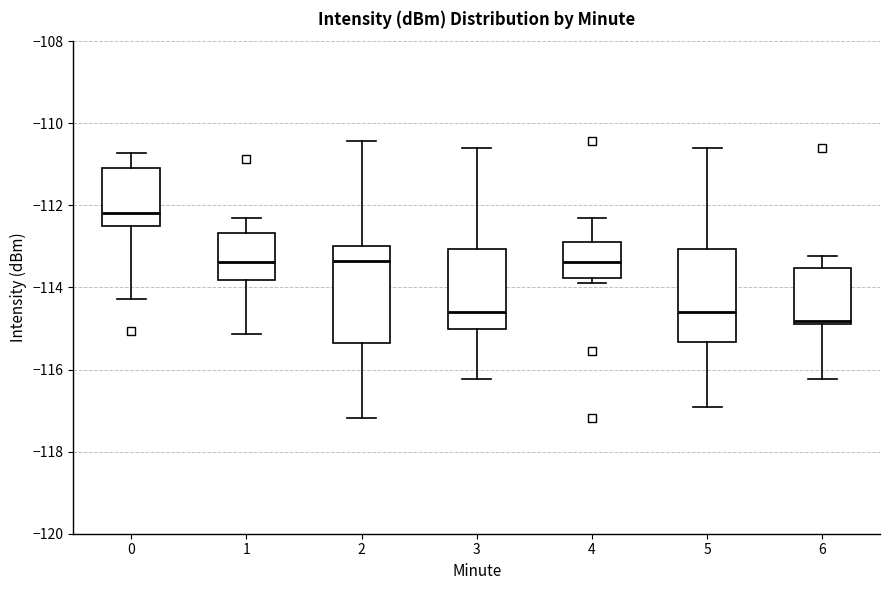

Reading left to right, transcribe this box plot: for each box, give where its median line is, the range the box spans, and where its two whiskers end, as read against the y-axis. The values are not printed on the chart, so give them approximately, as read against the axis.

0: median -112.2, box -112.6 to -111.0, whiskers -114.2 to -110.8
1: median -113.4, box -113.8 to -112.6, whiskers -115.2 to -112.2
2: median -113.4, box -115.4 to -113.0, whiskers -117.2 to -110.4
3: median -114.6, box -115.0 to -113.0, whiskers -116.2 to -110.6
4: median -113.4, box -113.8 to -112.8, whiskers -113.8 (just below the box's lower edge) to -112.2
5: median -114.6, box -115.4 to -113.0, whiskers -117.0 to -110.6
6: median -114.8 (just above the box's lower edge), box -114.8 to -113.6, whiskers -116.2 to -113.2